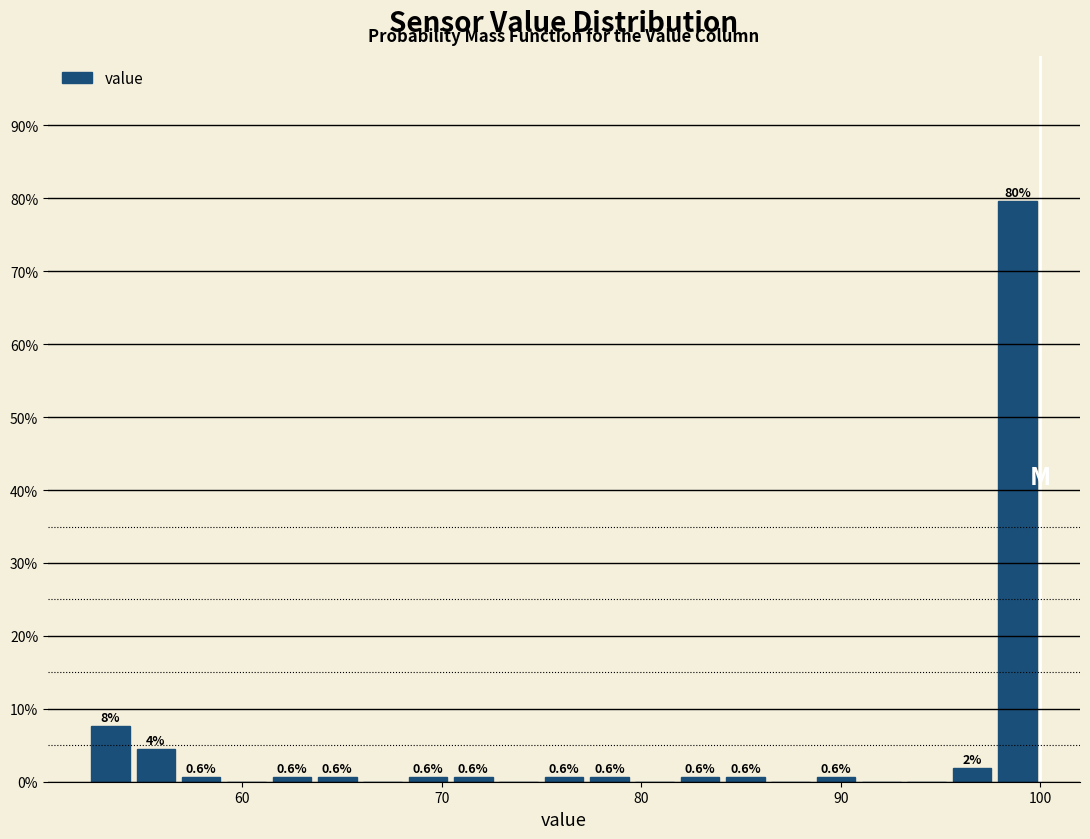

Read against the x-axis, roughly where is the centre of the tallest bar?

99